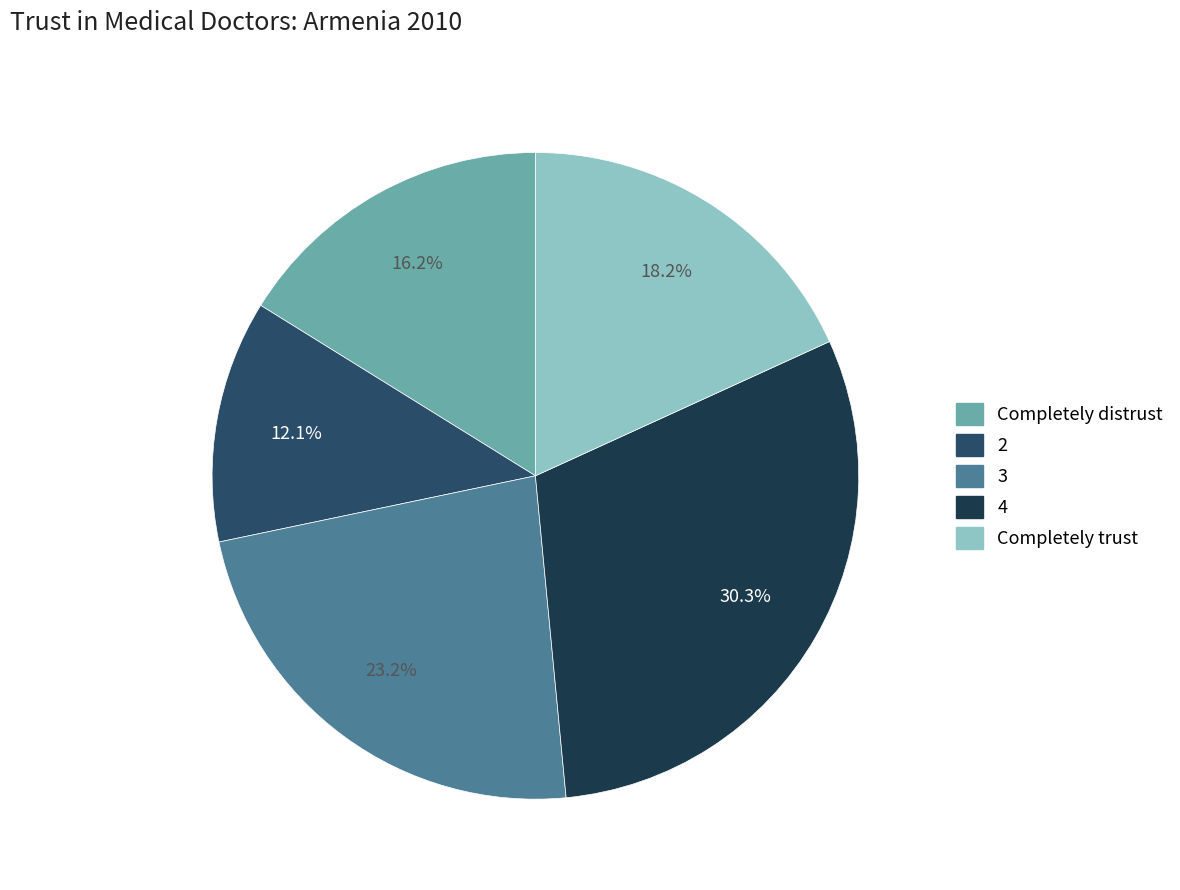

Does 2 account for over 50% of the chart?

No